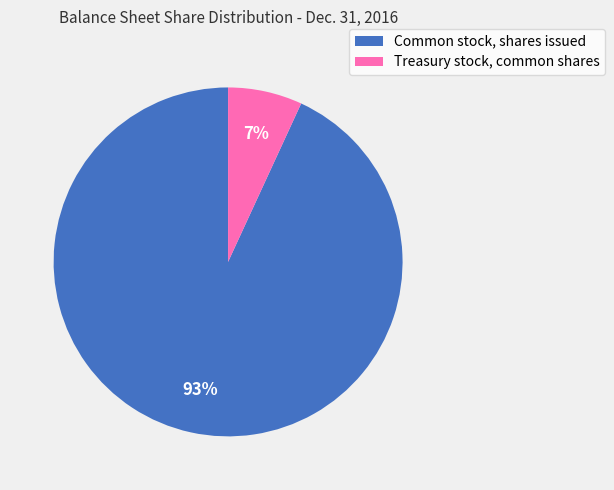

How many segments does this pie chart have?

2